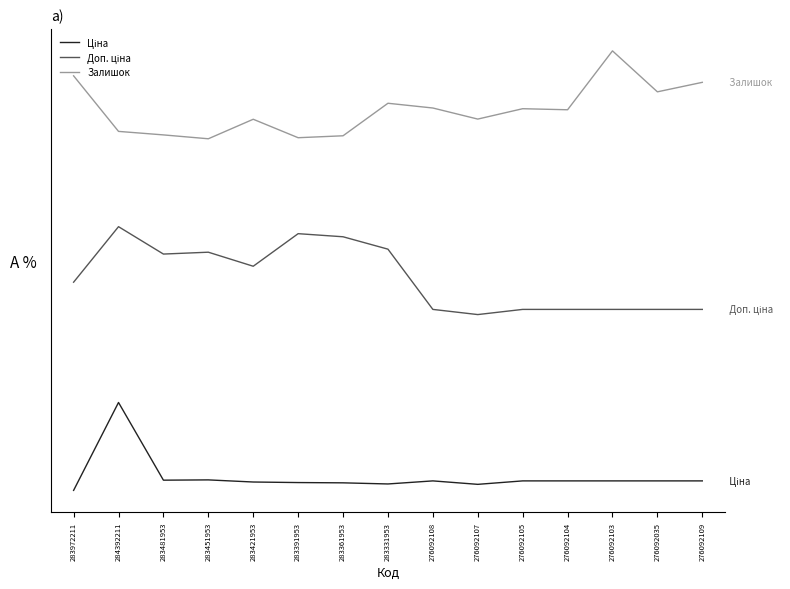

The value of Ціна at 284392211 is 1500.0. True or false?

True